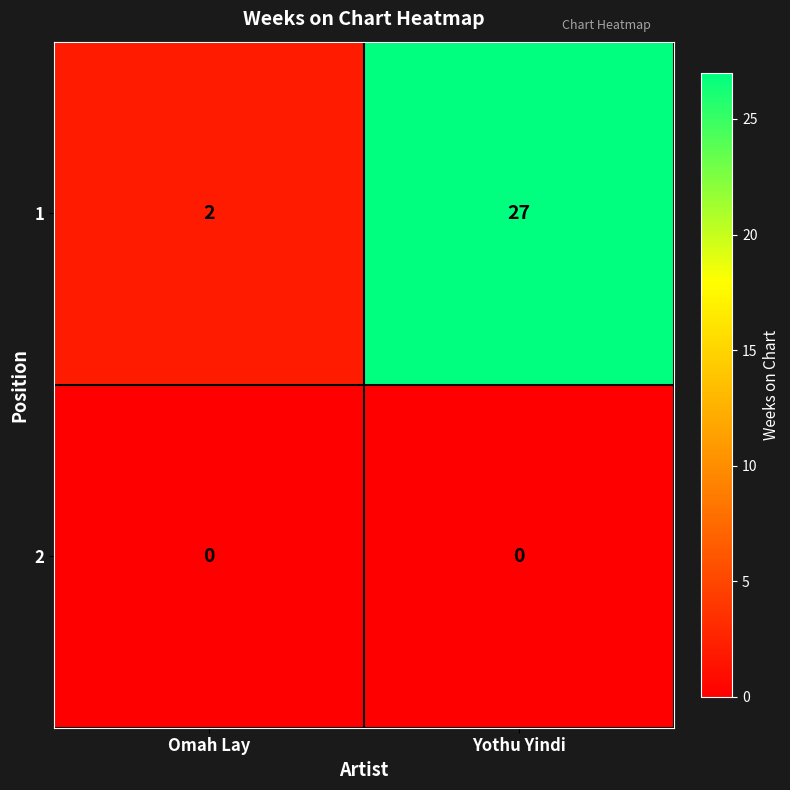

What is the difference between the highest and lowest values at Omah Lay?

2